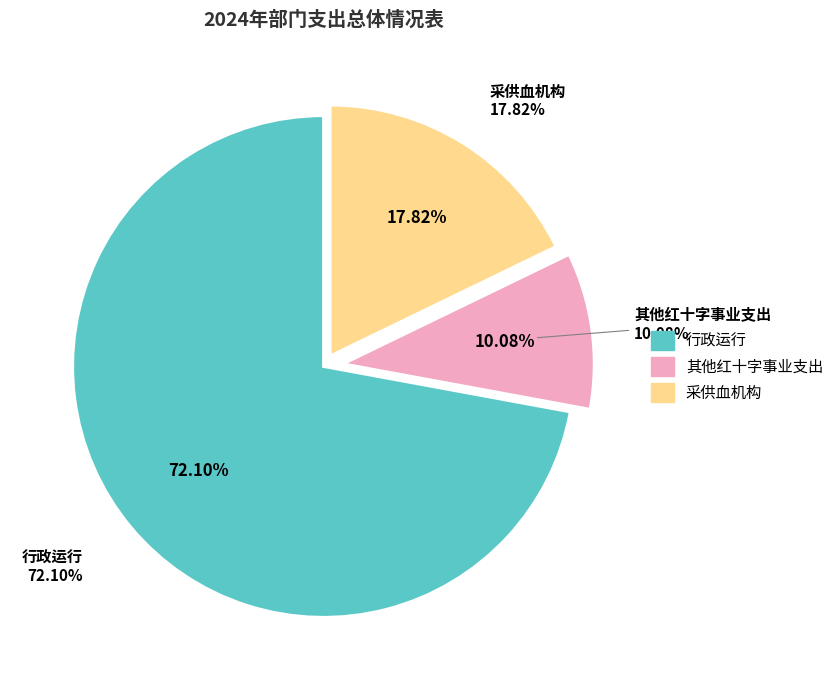

To the nearest percent, what is the combined percentage of 行政运行 and 其他红十字事业支出?

82%